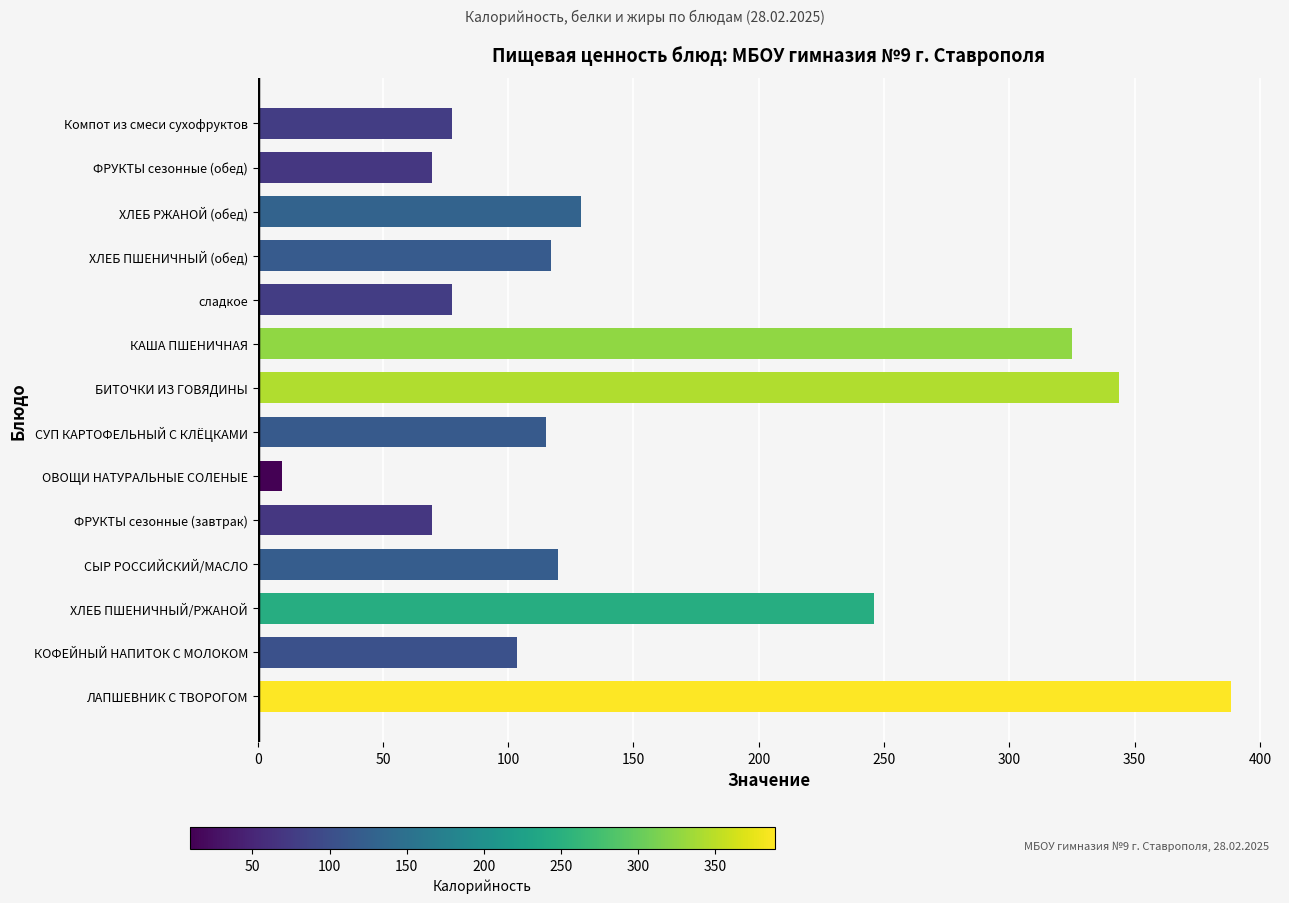

What is the ratio of the value at КОФЕЙНЫЙ НАПИТОК С МОЛОКОМ to the value at Компот из смеси сухофруктов?

1.3